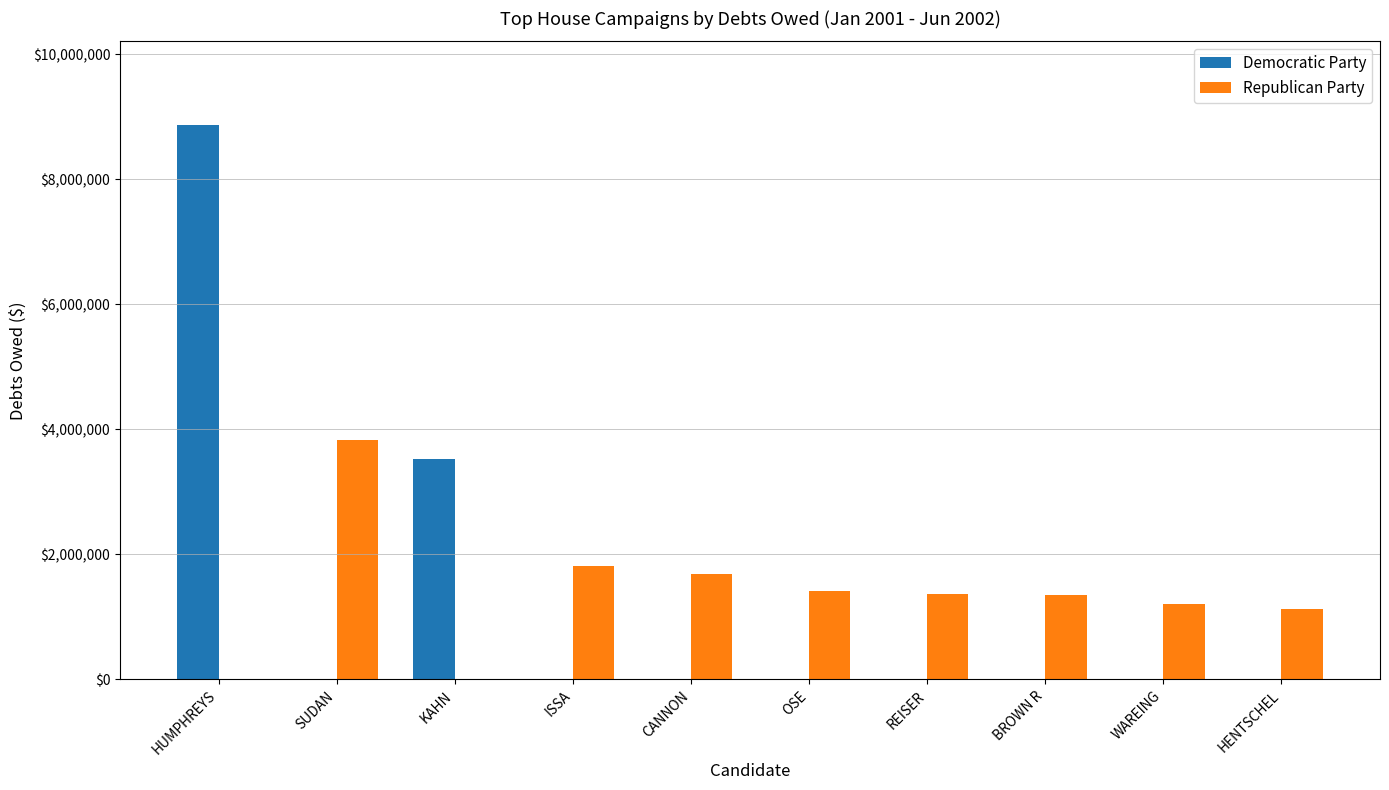

How many data points does each series have?

10